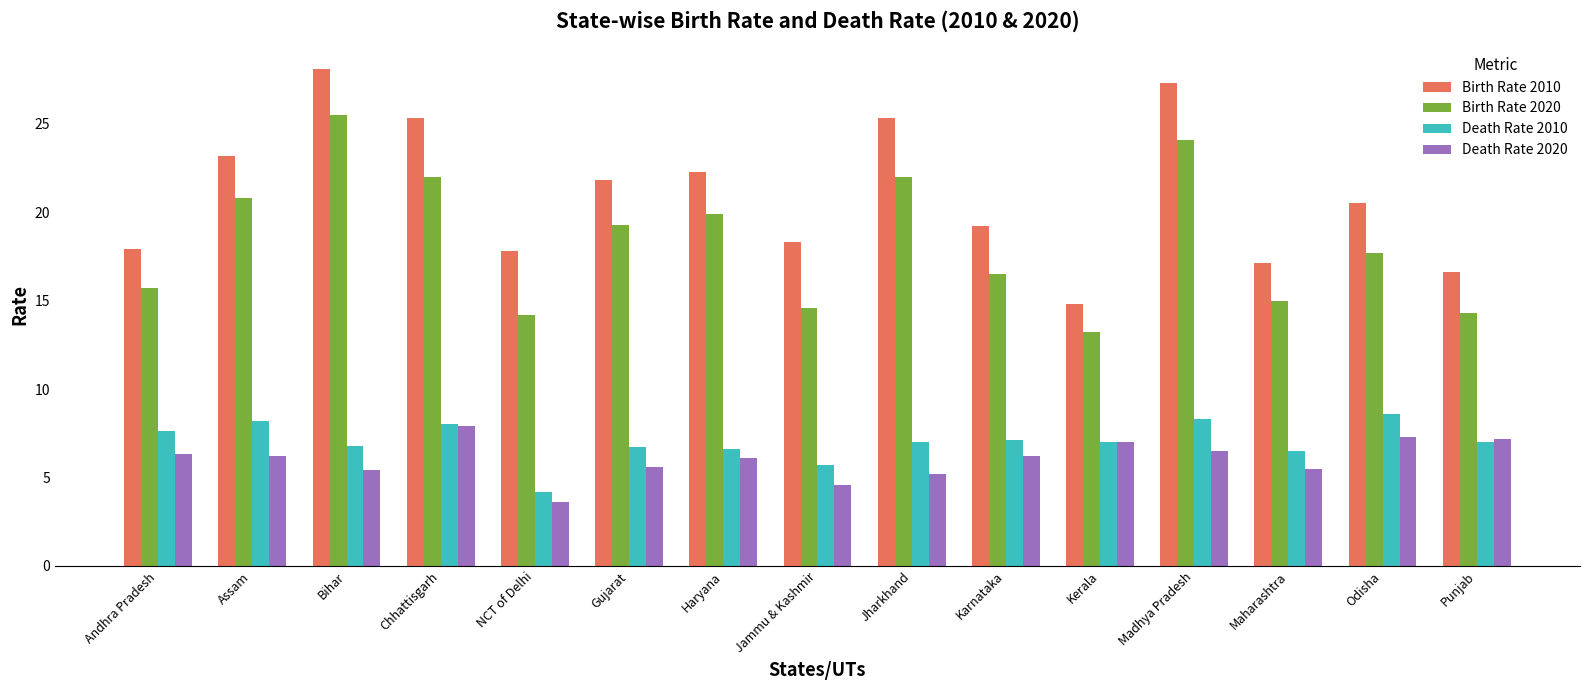

At how many categories does at least one series exceed 15?

14